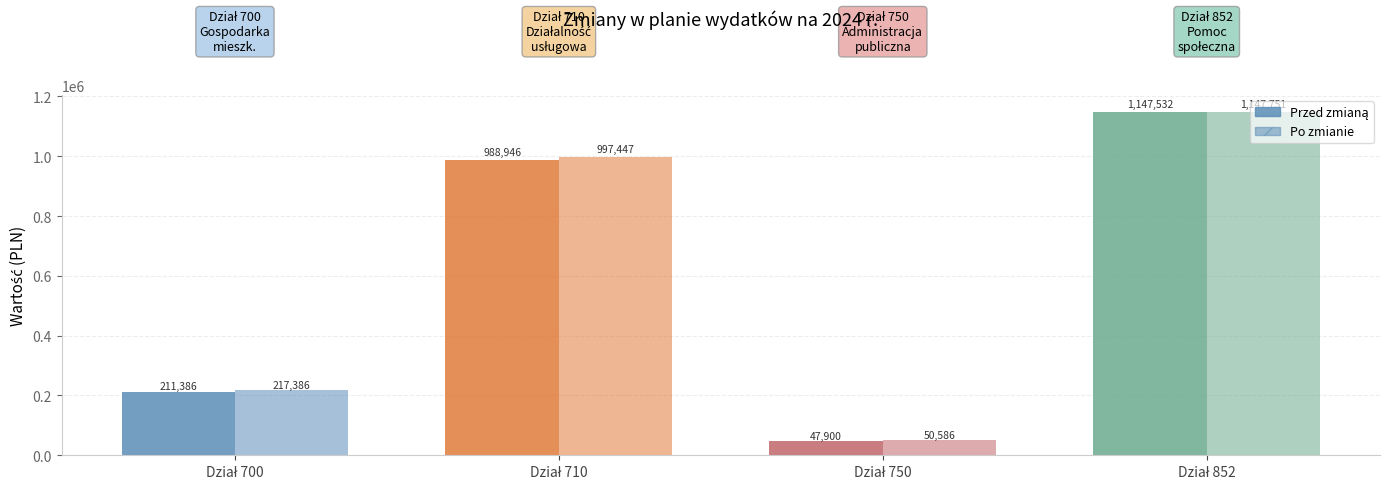

Rank the series at Dział 852 from highest to lowest value.

Po zmianie, Przed zmianą